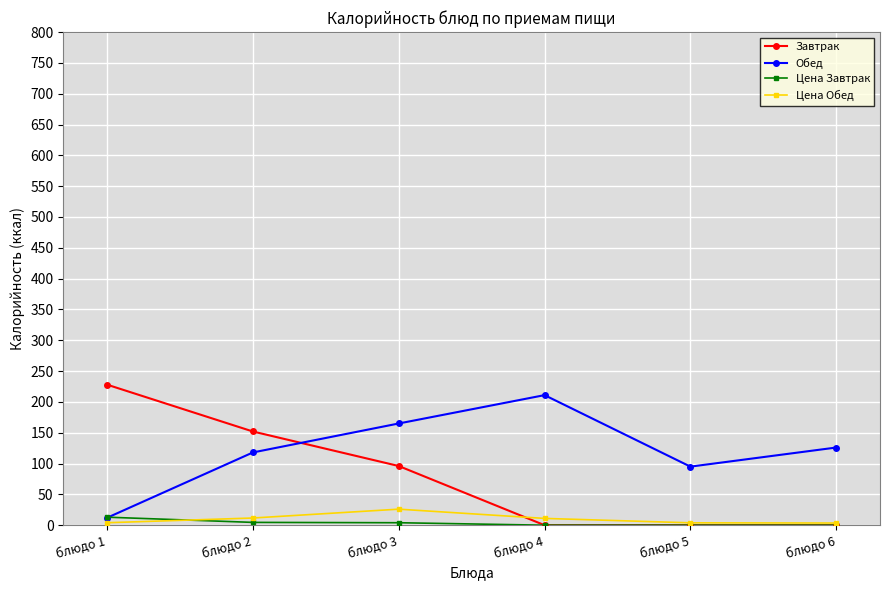

What is the value of the Завтрак point at the 3rd from the left?

96.0